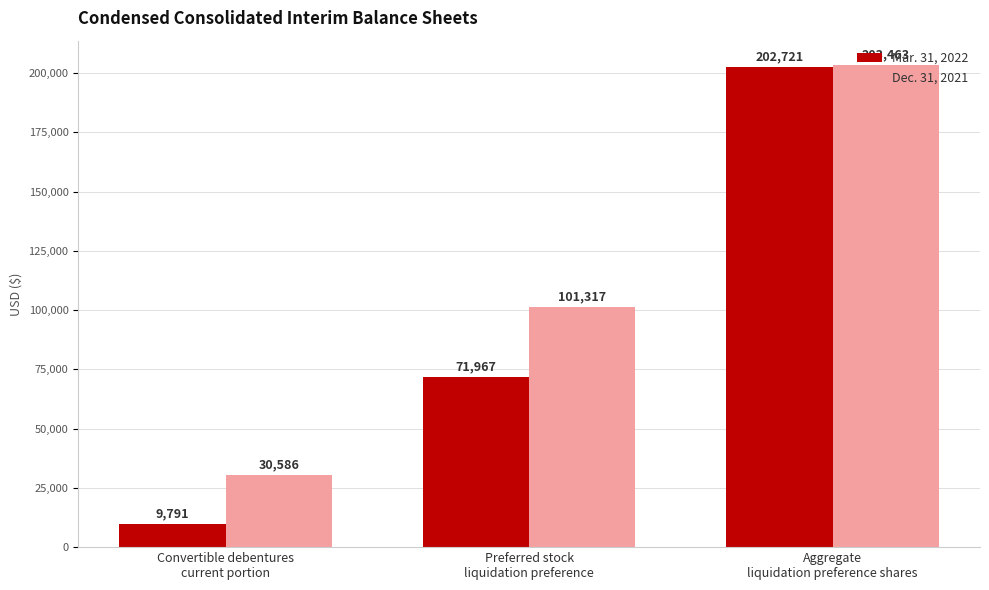

Where is Dec. 31, 2021 nearest to the value 117024?

Preferred stock
liquidation preference